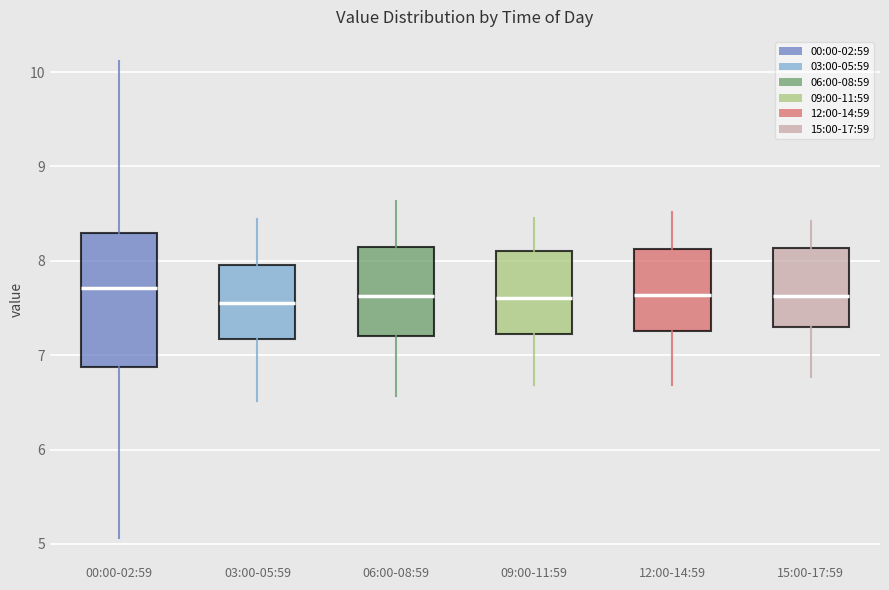

Comparing the boxes themselves (not the whiskers), which one is the tallest?

00:00-02:59